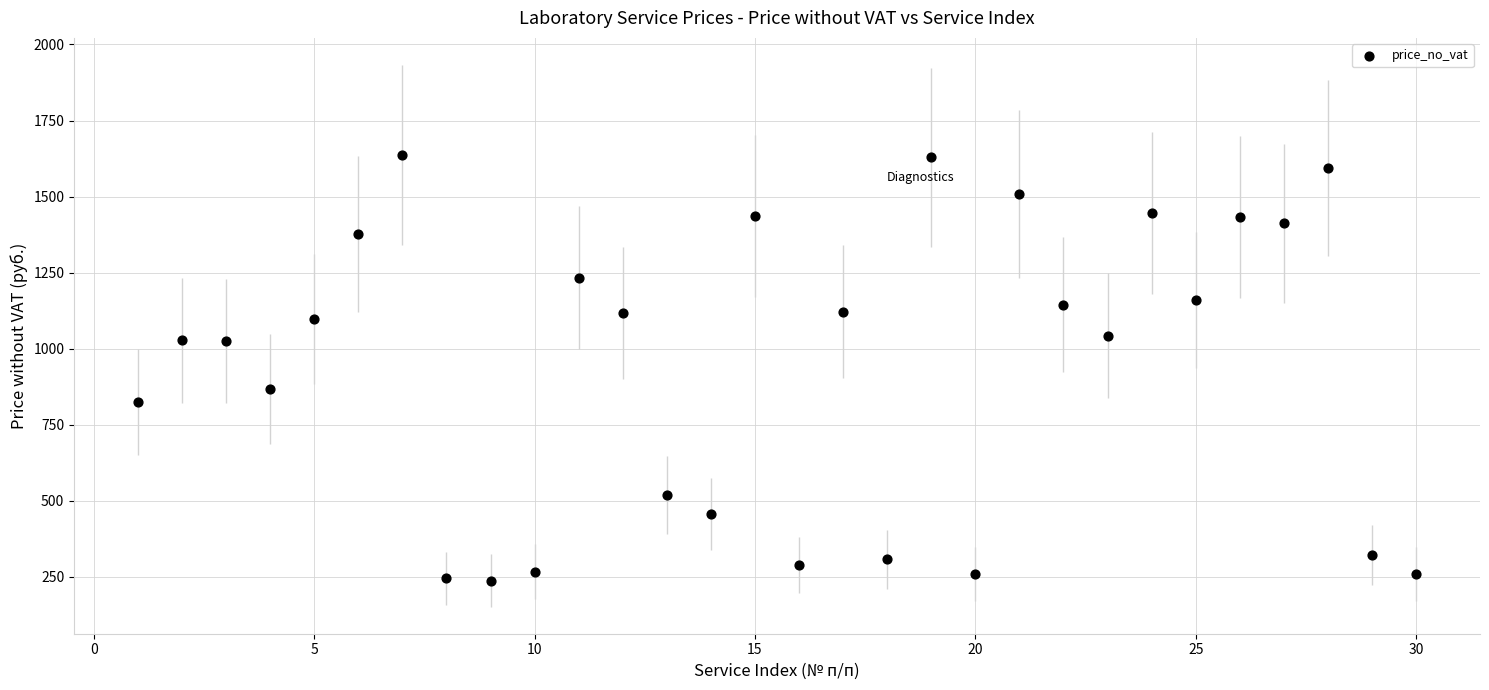

What is the range of X values (max minus min)?

29.0